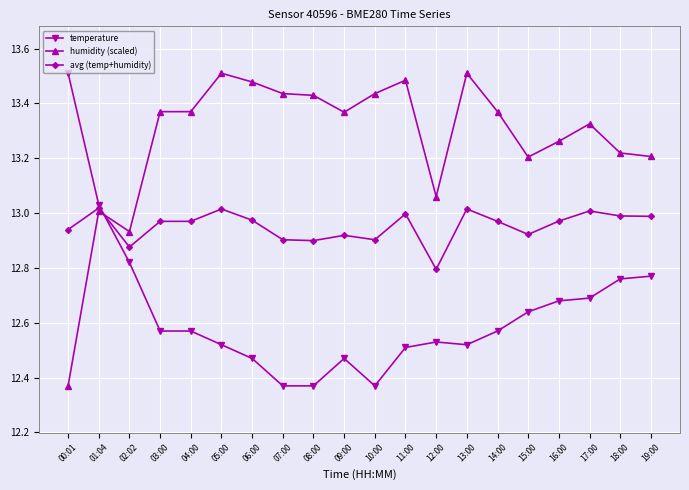

At which label is avg (temp+humidity) closest to 12?

12:00